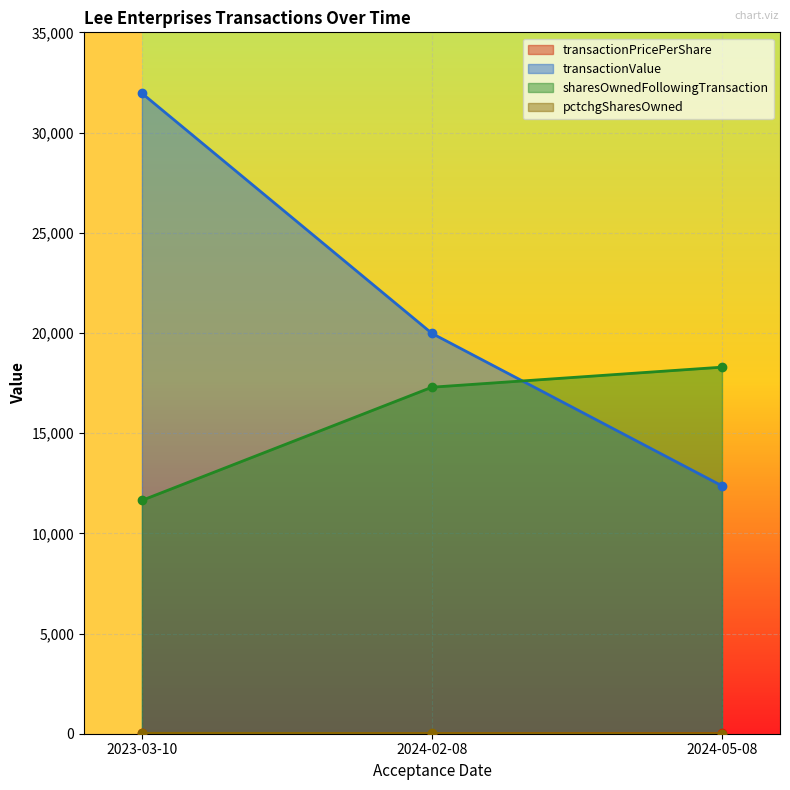

What is the spread (max minus min) of values at 2023-03-10?

31944.0